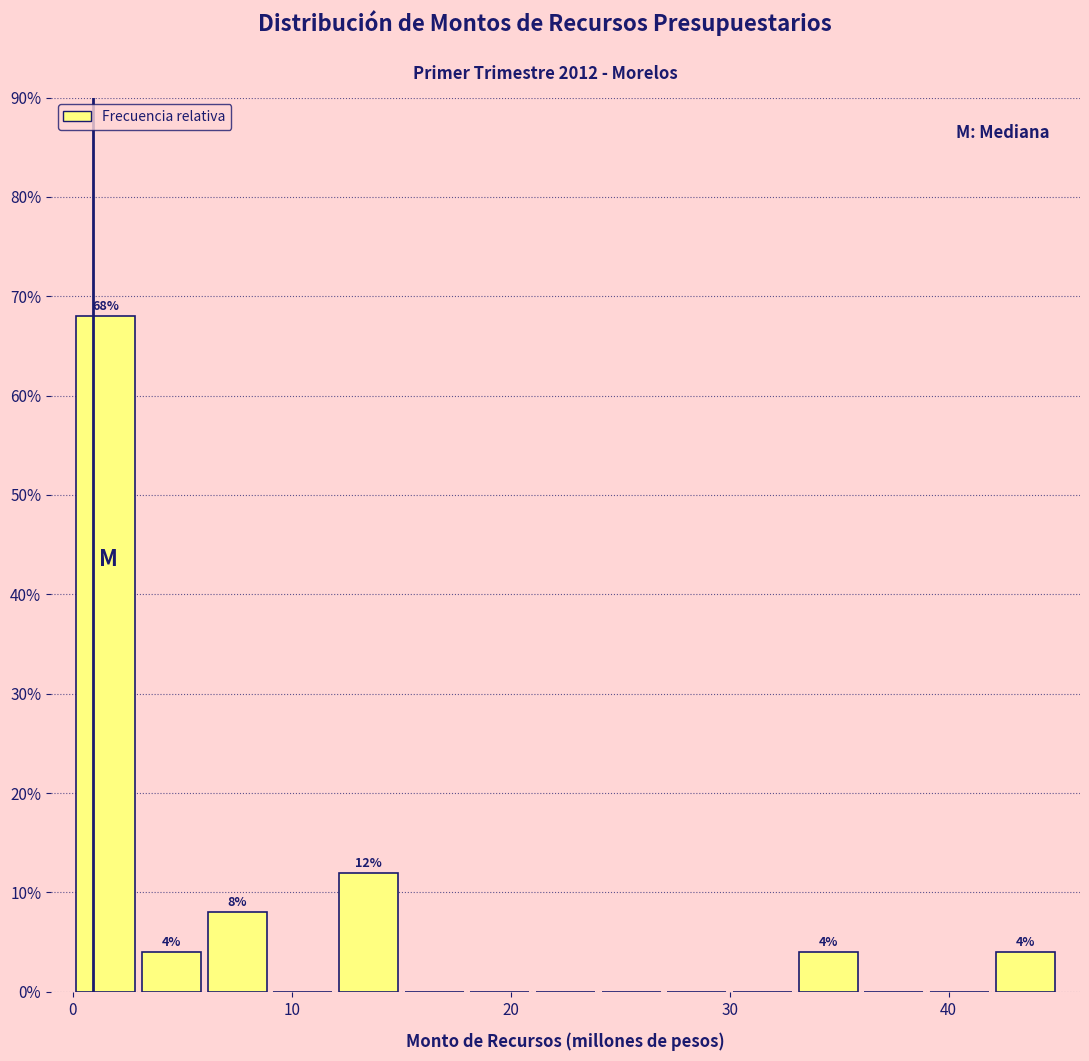

Around what value on the x-axis is the tallest bar? Give the approximate position of its centre, as read against the axis.

2